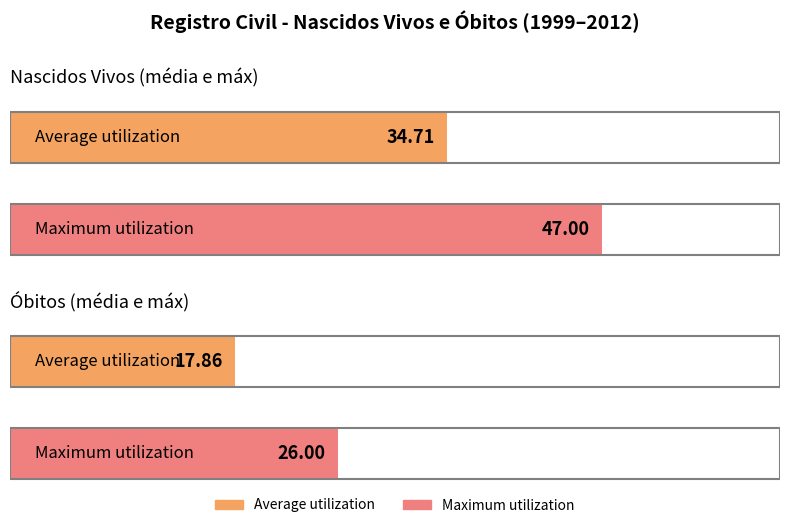

Does the chart contain stacked bars?

No